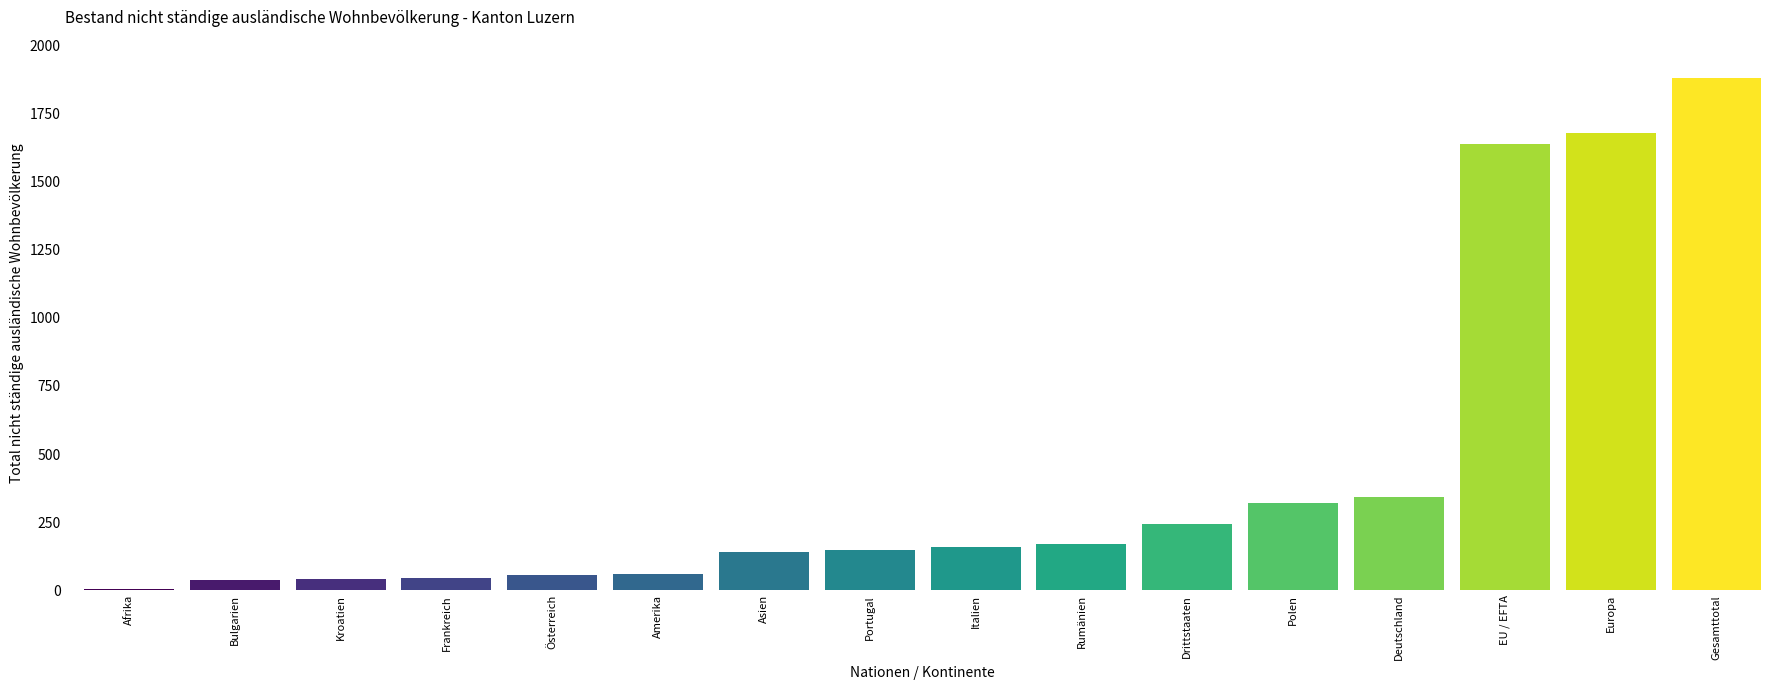

What is the sum of all values?

6966